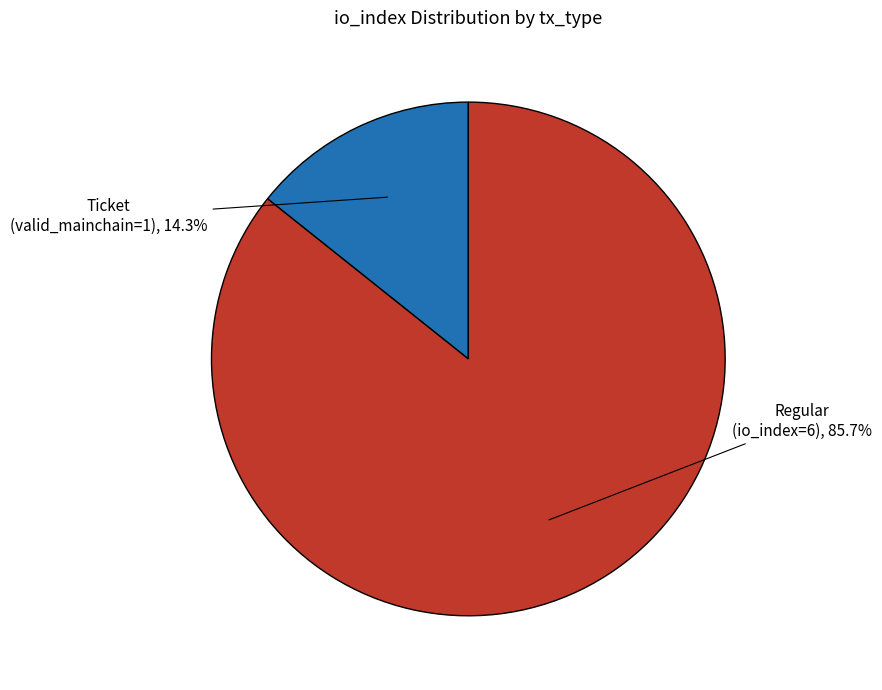

Approximately how many times larger is the value at Regular (io_index=6) compared to Ticket (valid_mainchain=1)?

6.0